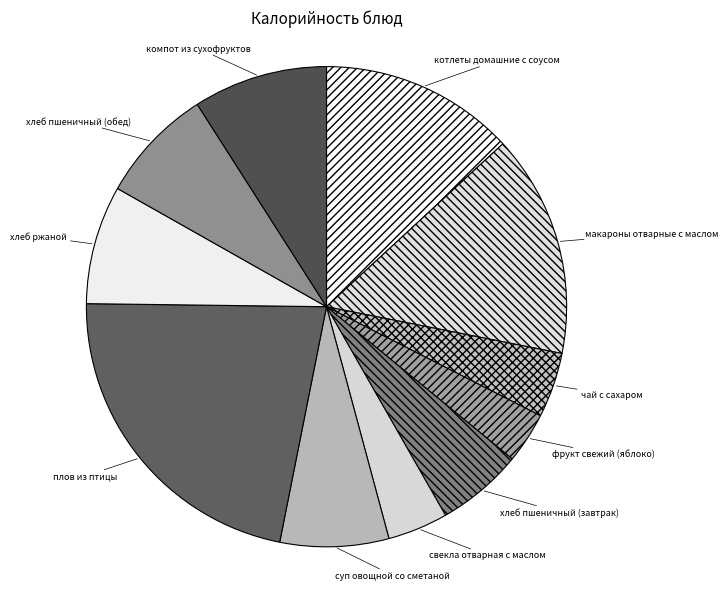

The плов из птицы slice represents 31% of the pie. True or false?

False